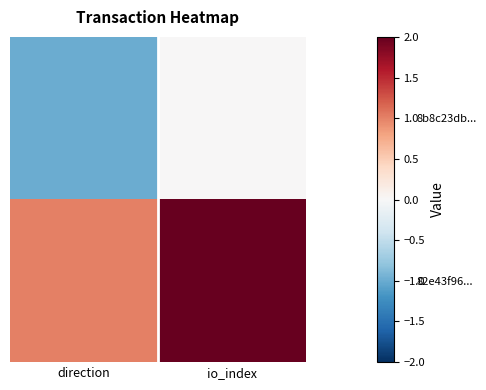

Reading right to left, what are all the values shown in this chart?

8b8c23db...: io_index=0	direction=-1
82e43f96...: io_index=2	direction=1